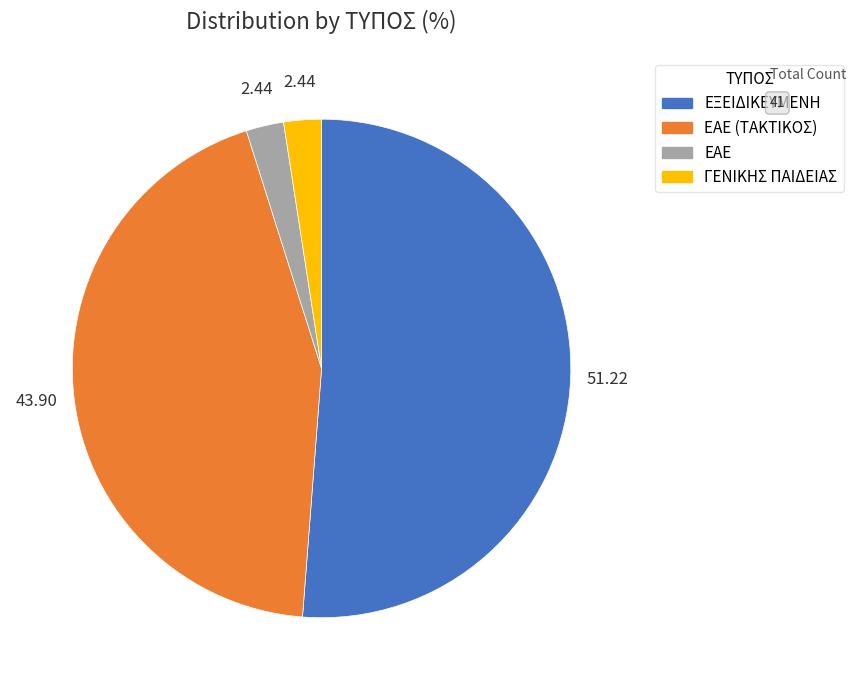

Is there any slice that represents more than half of the pie?

Yes